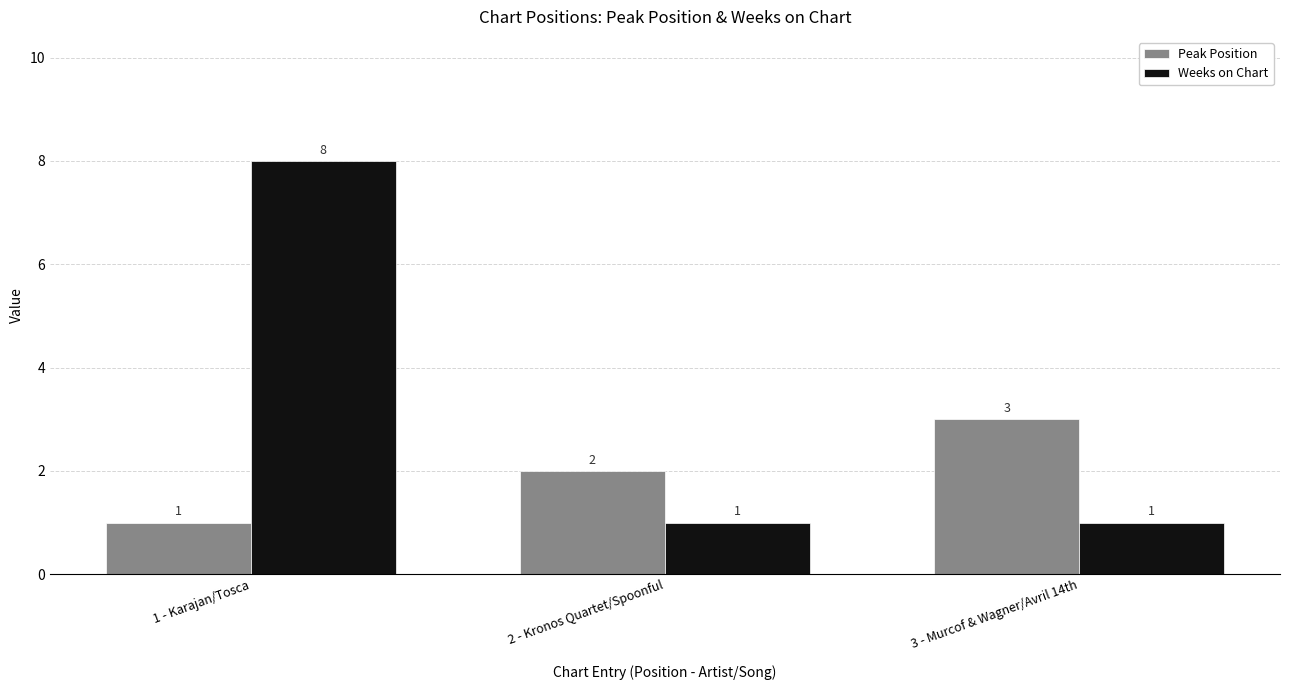

How many bars are there in total?

6